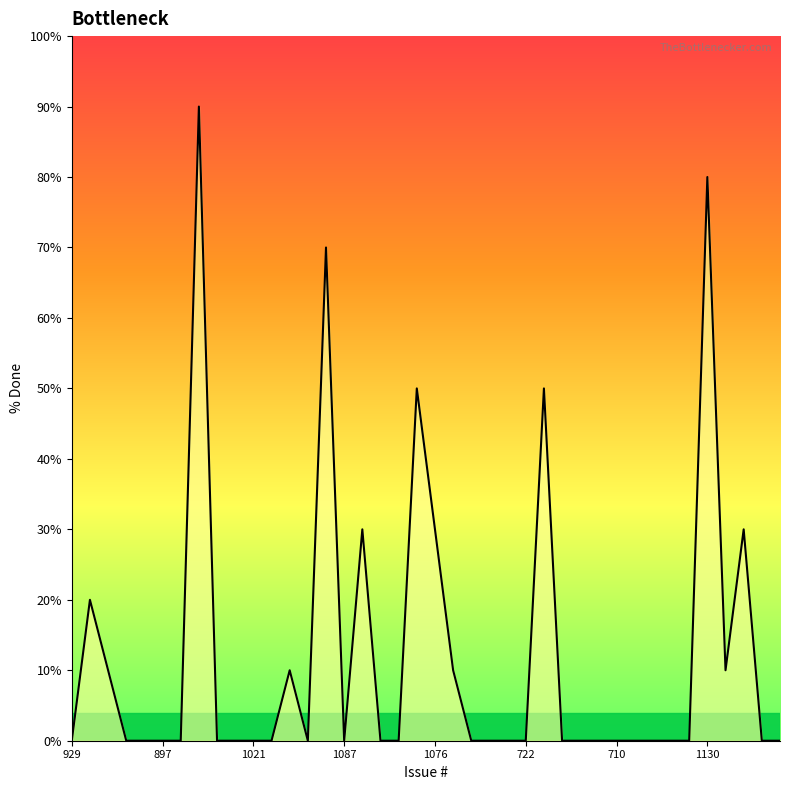

Reading left to right, what are all the values shown in this chart?

0	20	10	0	0	0	0	90	0	0	0	0	10	0	70	0	30	0	0	50	30	10	0	0	0	0	50	0	0	0	0	0	0	0	0	80	10	30	0	0